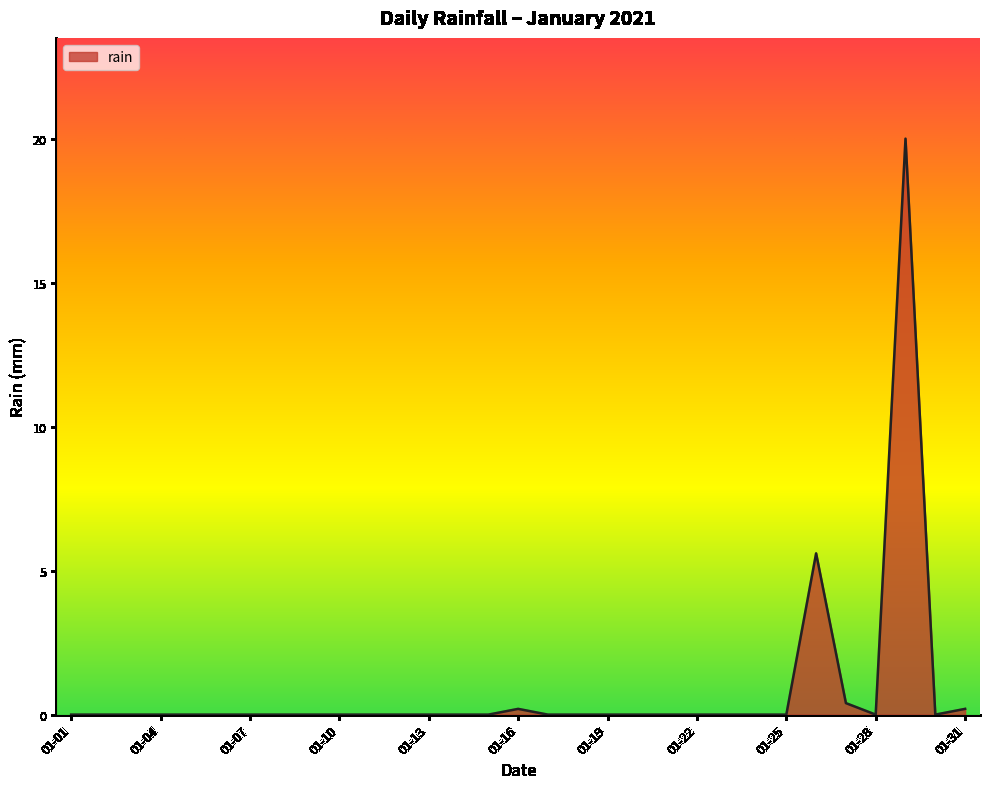

What is the maximum value shown in the chart?

20.0